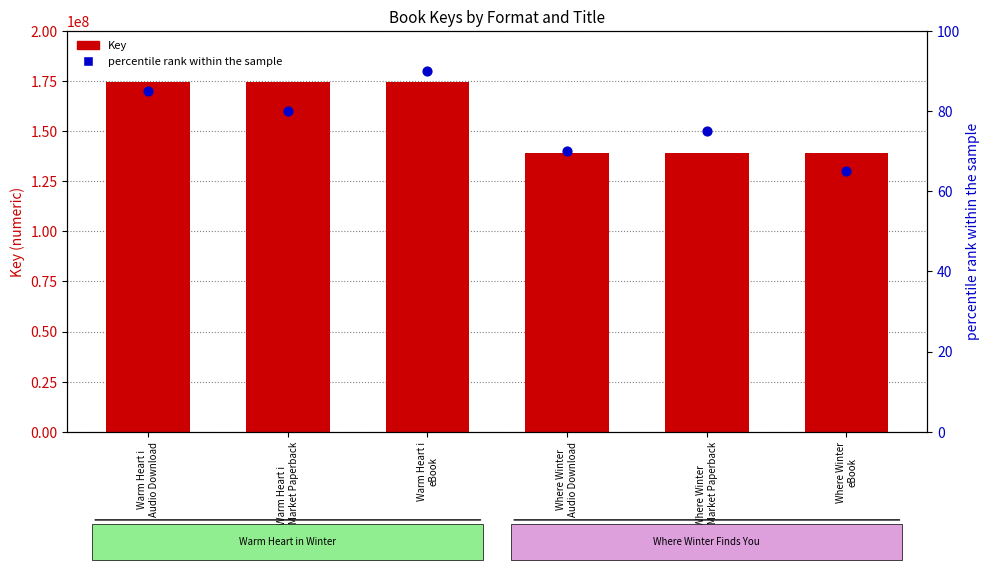

What is the total value across all series at Where Winter
eBook?

139225763